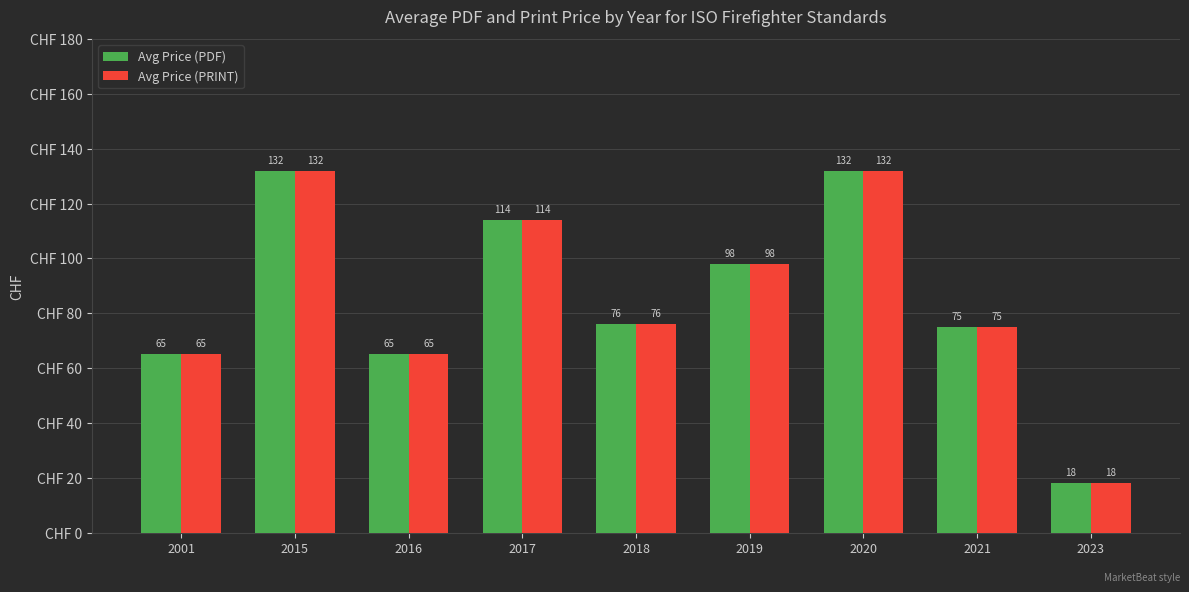

How many data points in Avg Price (PDF) are less than 76?

4